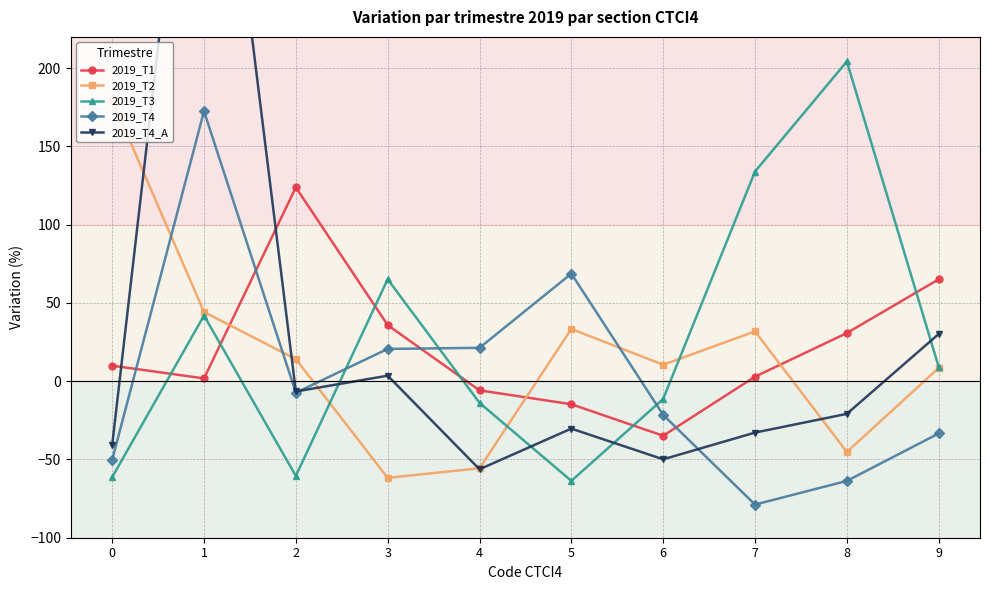

At which category does 2019_T4 reach its first local peak?

1